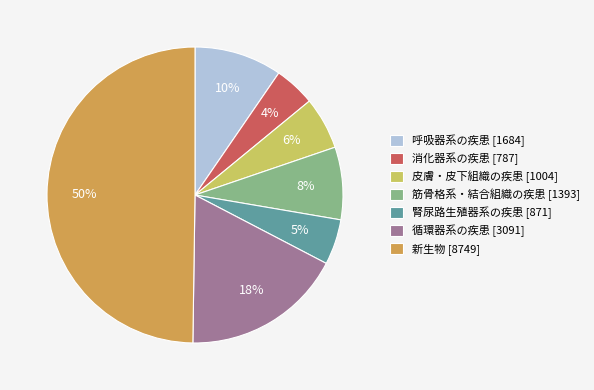

To the nearest percent, what is the average slice percentage?

14%